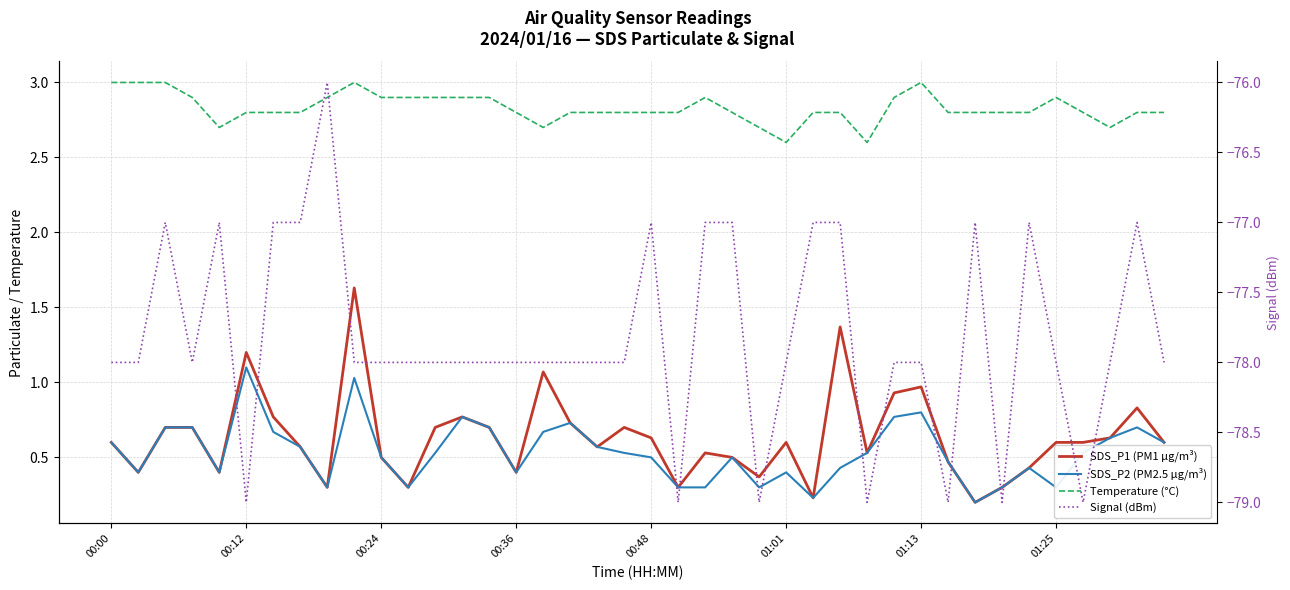

What is the total value across all series at 27?

-72.4